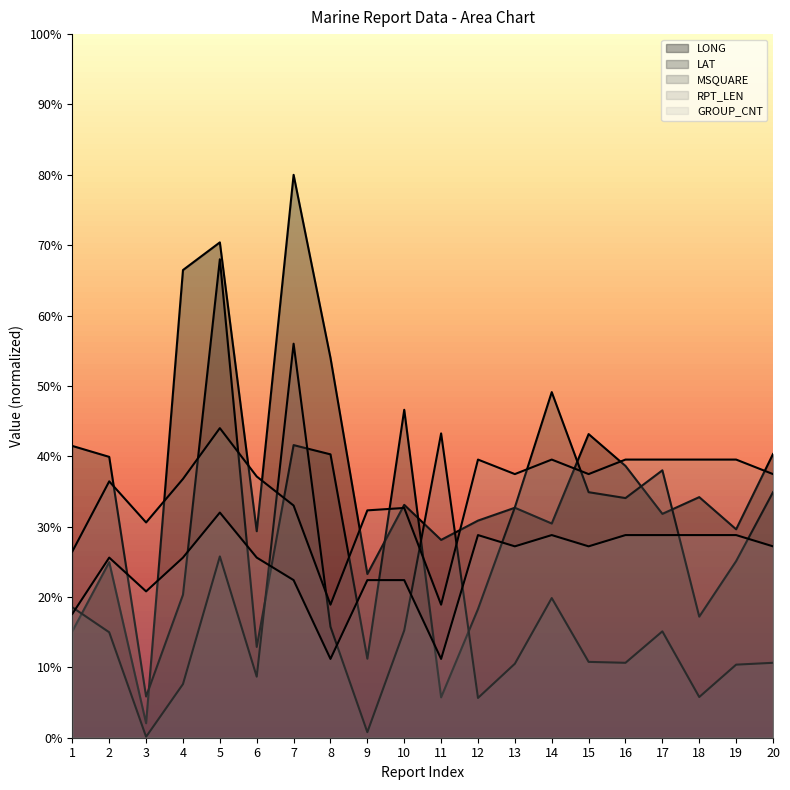

List the series in order of their peak value, lowest first.

GROUP_CNT, RPT_LEN, MSQUARE, LAT, LONG